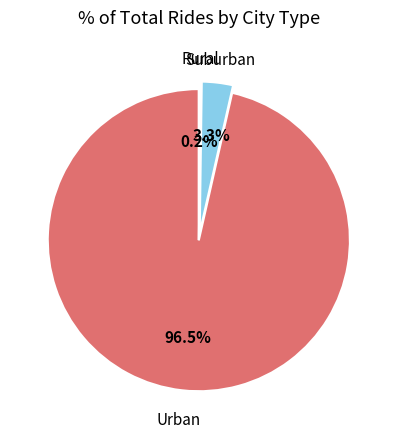

Which category has the biggest portion of the pie?

Urban